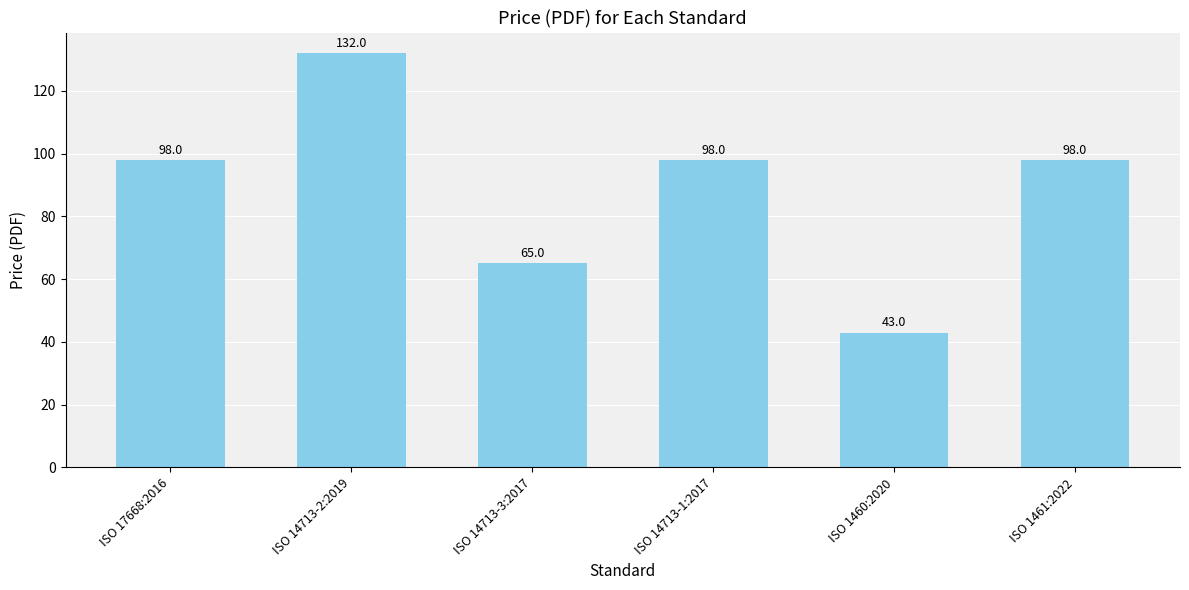

Reading left to right, extract all data points from this chart.

ISO 17668:2016=98	ISO 14713-2:2019=132	ISO 14713-3:2017=65	ISO 14713-1:2017=98	ISO 1460:2020=43	ISO 1461:2022=98